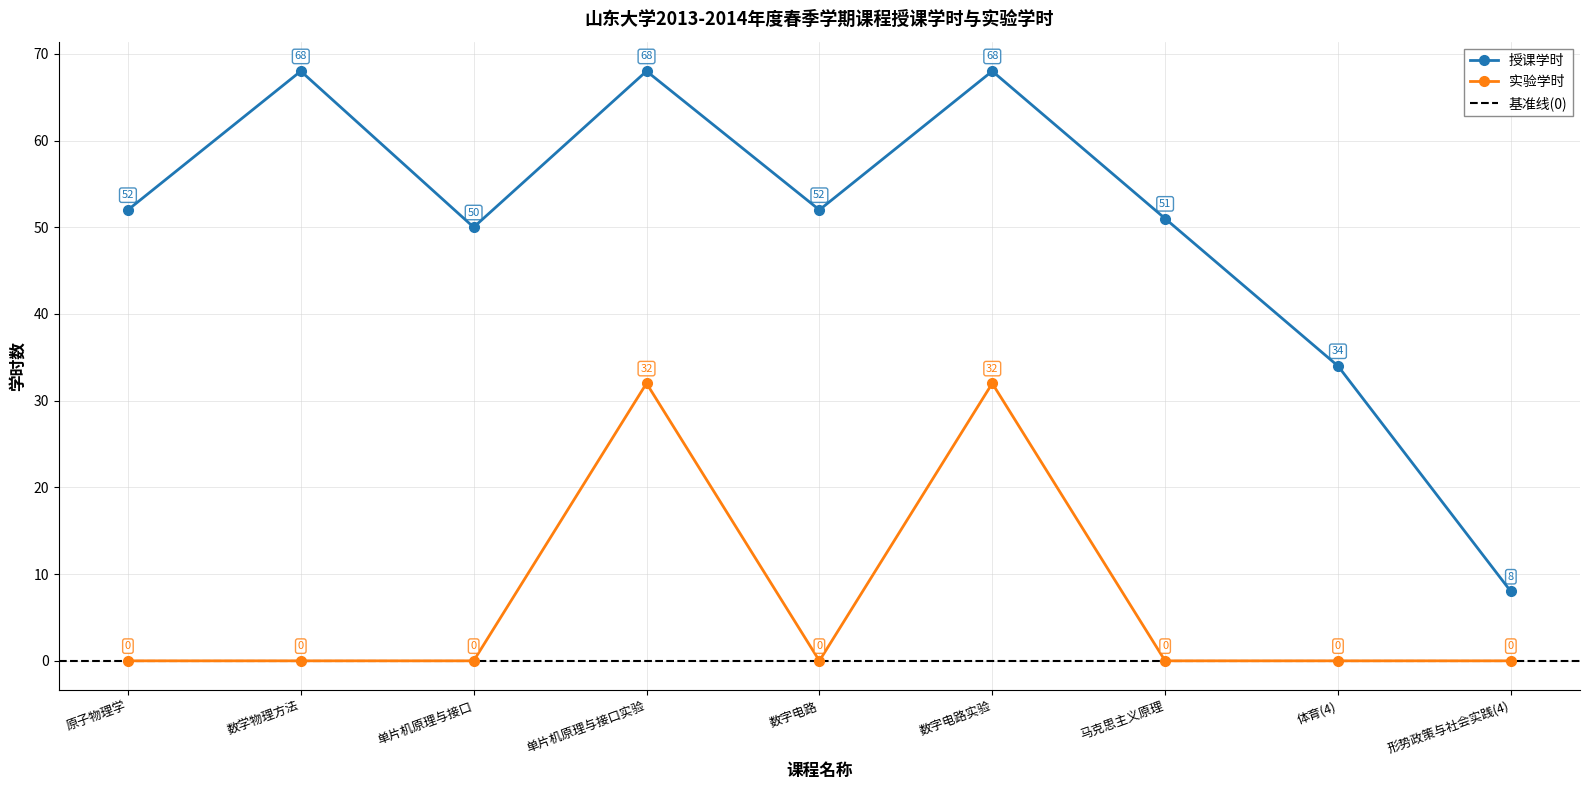

How many interior local valleys does the 实验学时 series have?

1